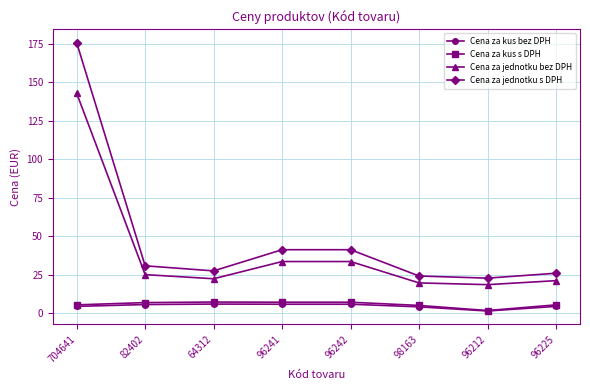

At which category does the chart reach its peak across all series?

704641